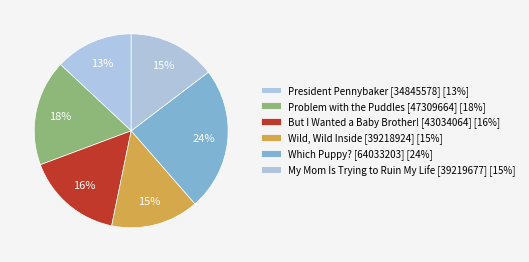

Count the number of slices in the pie.

6